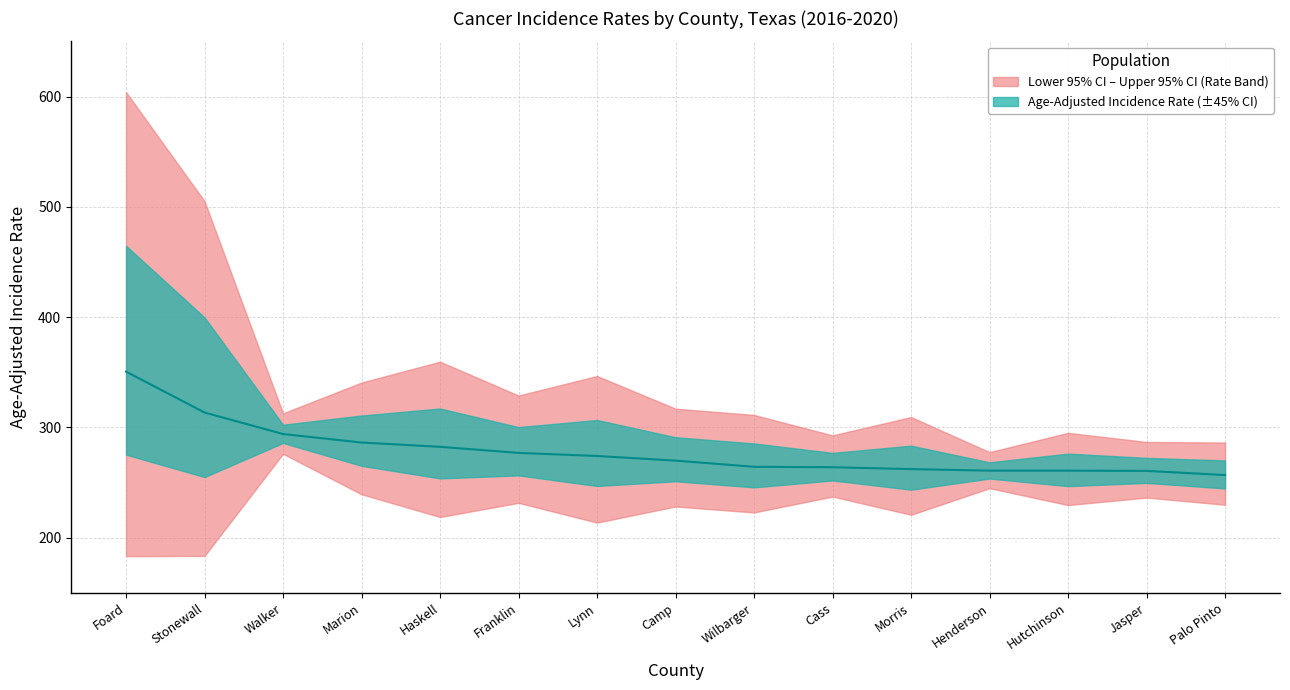

How many values are below 269?

7